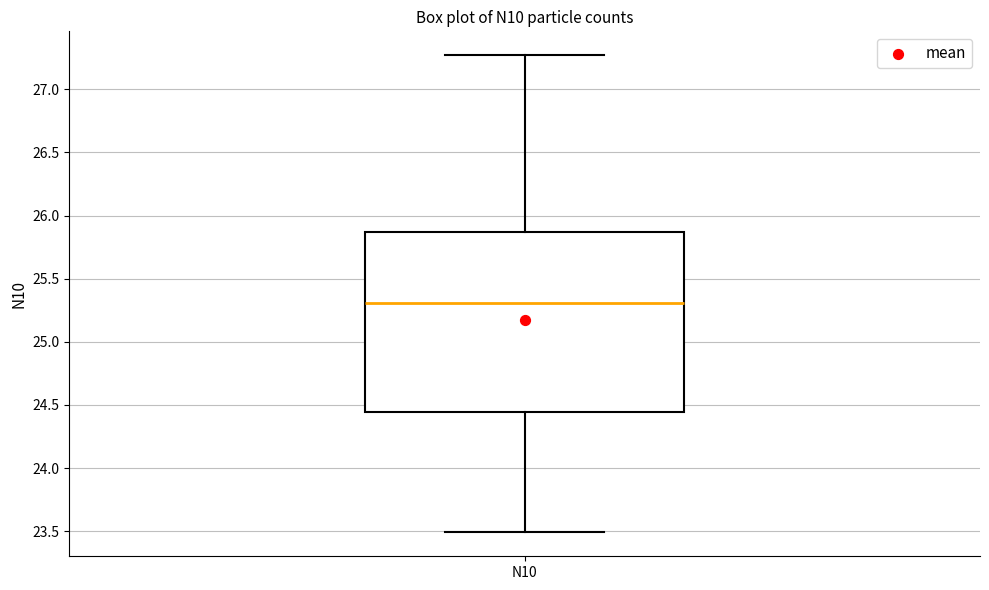

Read this box plot against the y-axis: the position of the median line, the range covered by the box, and the ends of both whiskers. The values are not printed on the chart, so give them approximately, as read against the axis.

median 25.30, box 24.45 to 25.85, whiskers 23.50 to 27.25